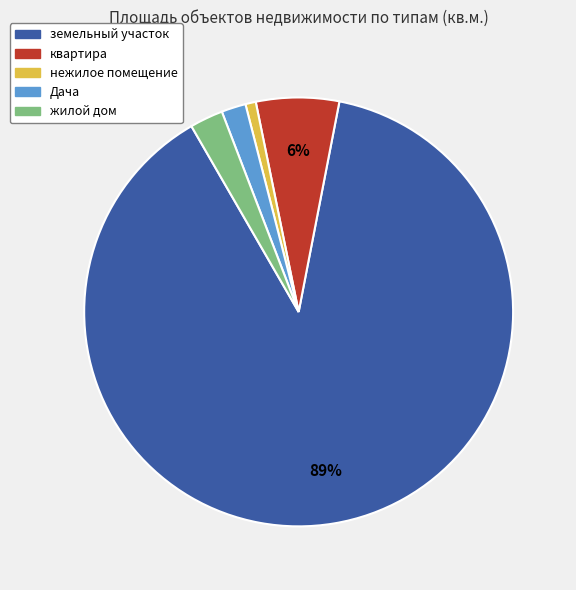

To the nearest percent, what is the average slice percentage?

20%